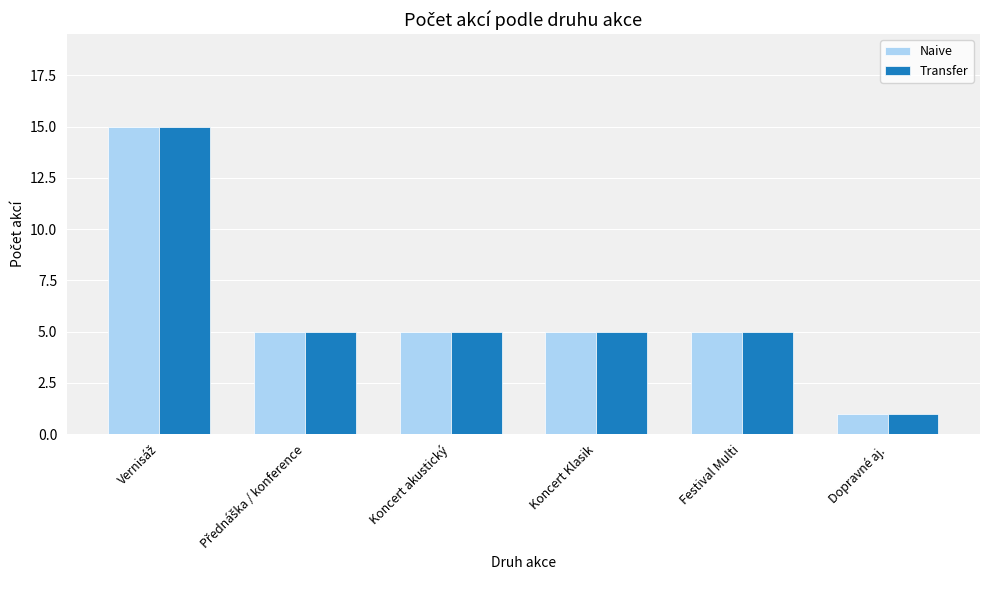

What is the average value of the Naive series?

6